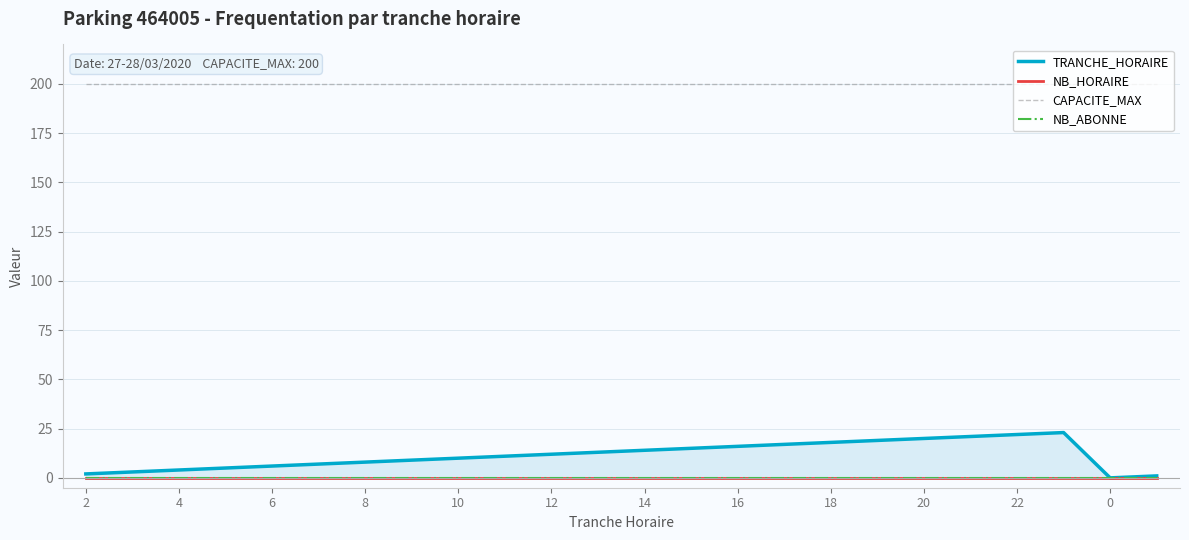

Is the value of NB_ABONNE at 20 greater than the value of NB_HORAIRE at 14?

No